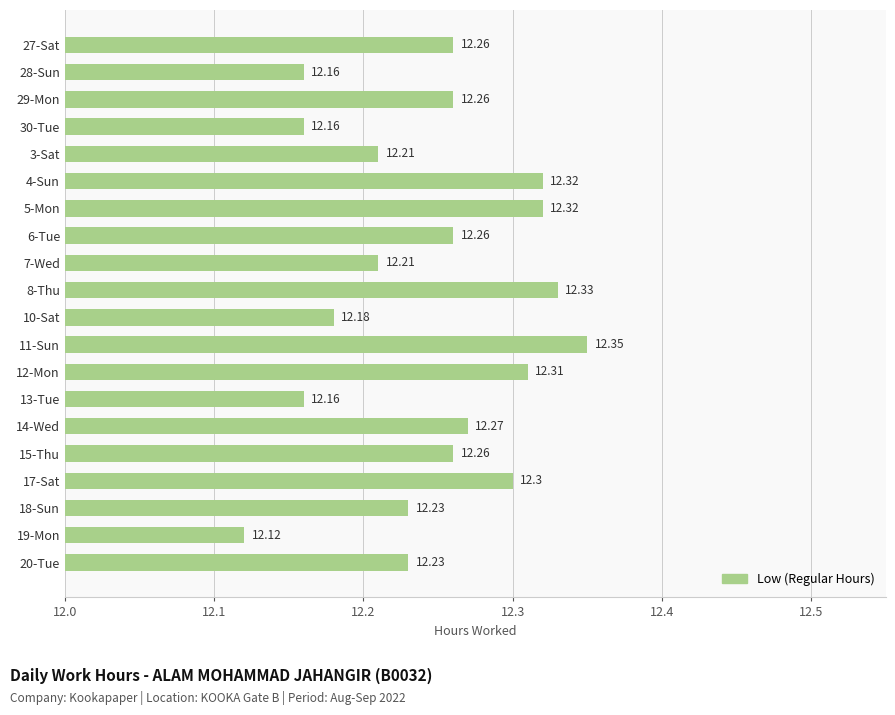

Between 3-Sat and 30-Tue, which is larger?

3-Sat